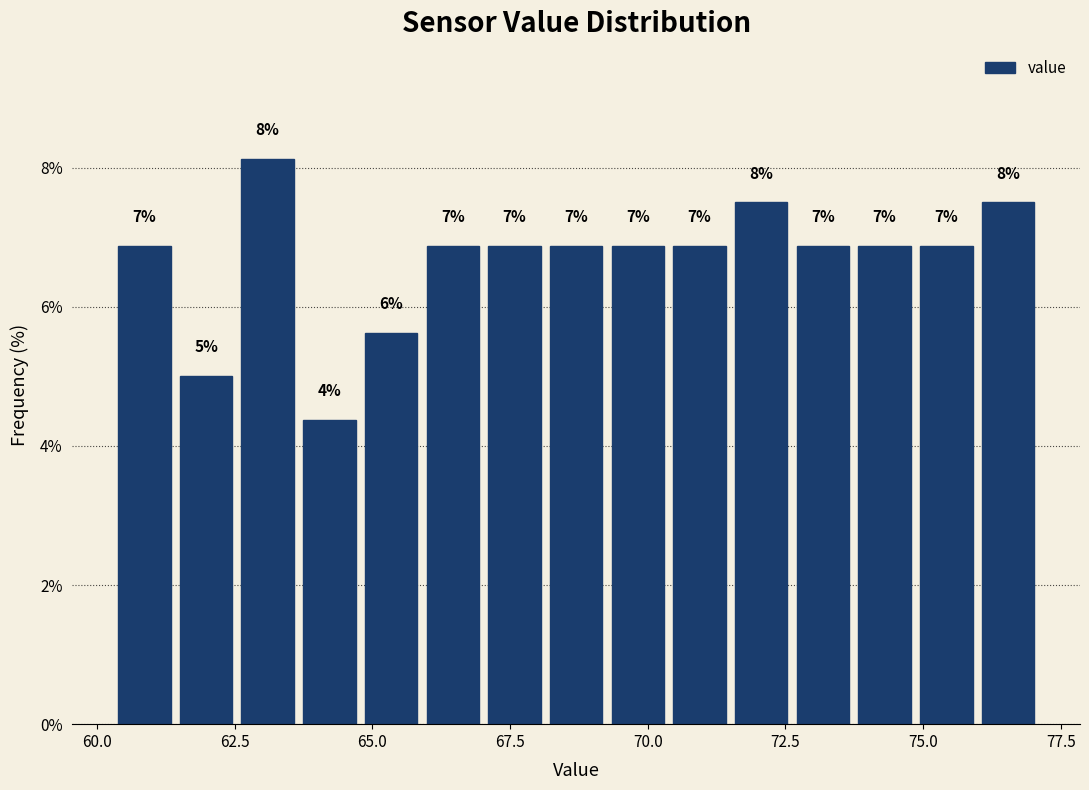

Around what value on the x-axis is the tallest bar? Give the approximate position of its centre, as read against the axis.

63.0